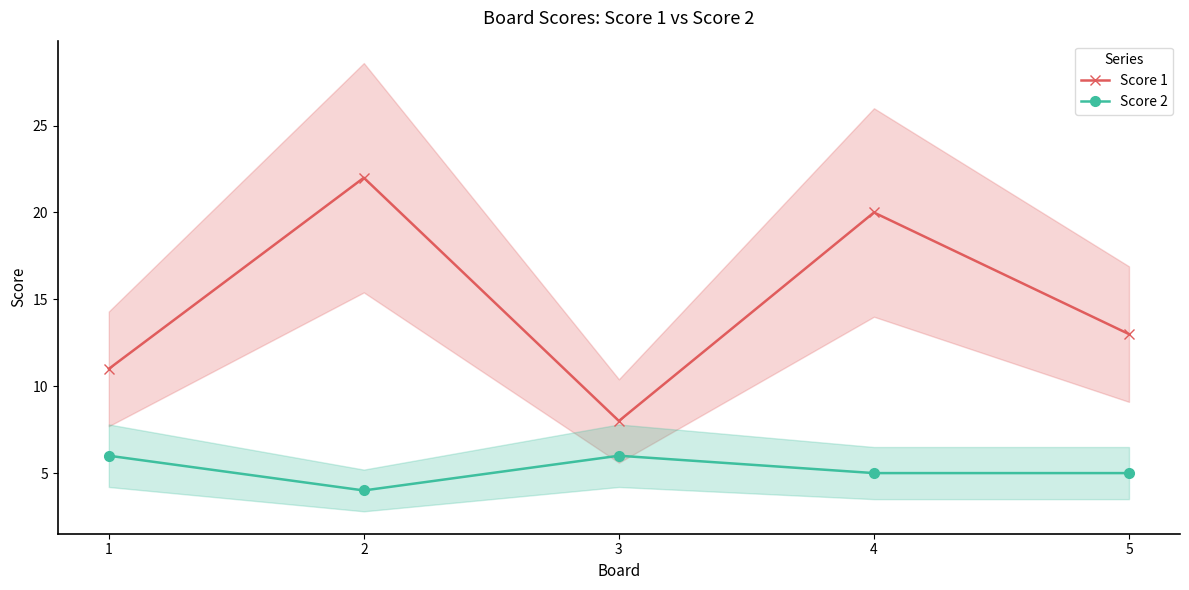

Rank the categories by Score 1 value from highest to lowest.

2, 4, 5, 1, 3